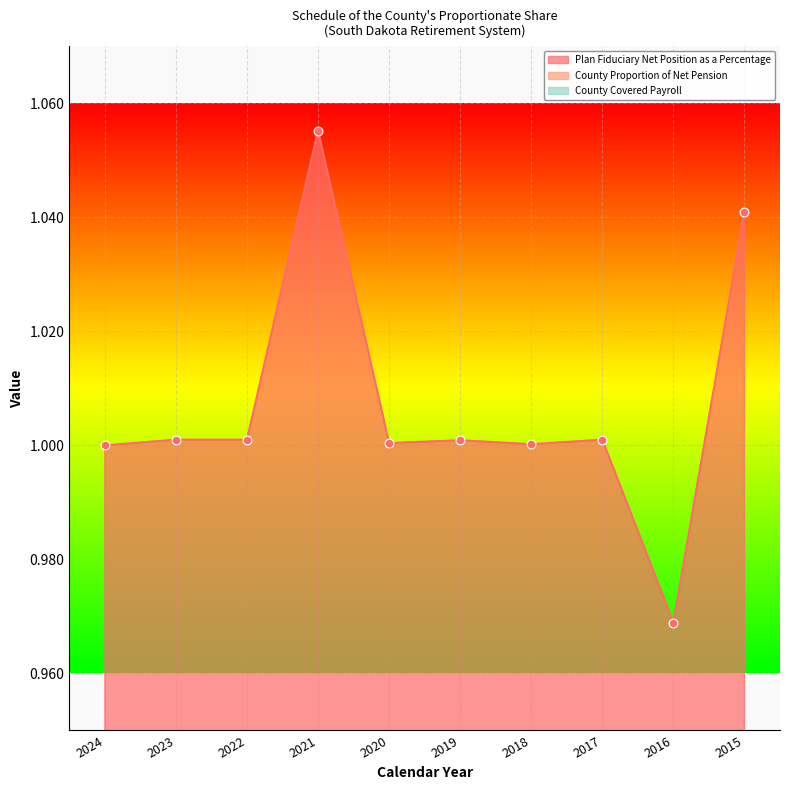

Which series reaches the maximum Y coordinate?

Plan Fiduciary Net Position as a Percentage